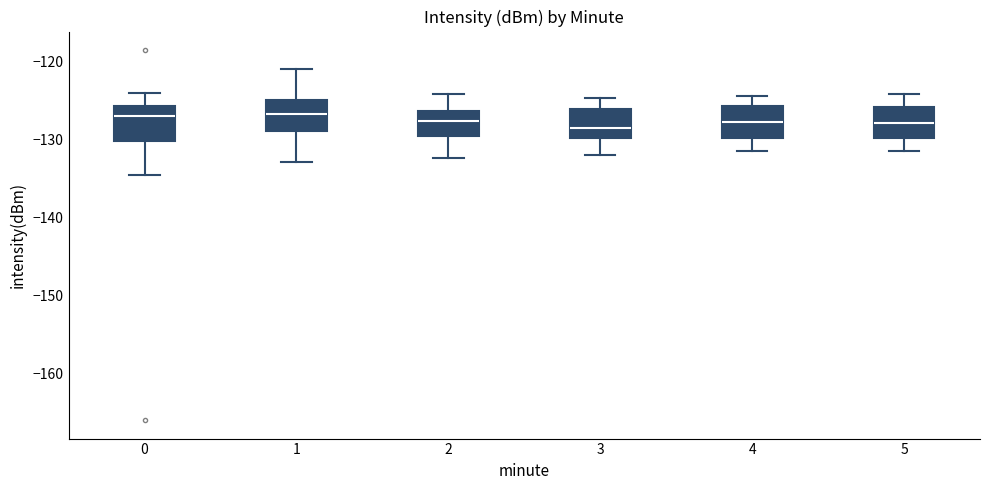

Reading left to right, read every box against the y-axis: the position of its median line, the range the box covers, and the ends of its whiskers. The values are not printed on the chart, so give them approximately, as read against the axis.

0: median -127, box -130 to -126, whiskers -135 to -124
1: median -127, box -129 to -125, whiskers -133 to -121
2: median -128, box -130 to -126, whiskers -132 to -124
3: median -128, box -130 to -126, whiskers -132 to -125
4: median -128, box -130 to -126, whiskers -131 to -124
5: median -128, box -130 to -126, whiskers -131 to -124